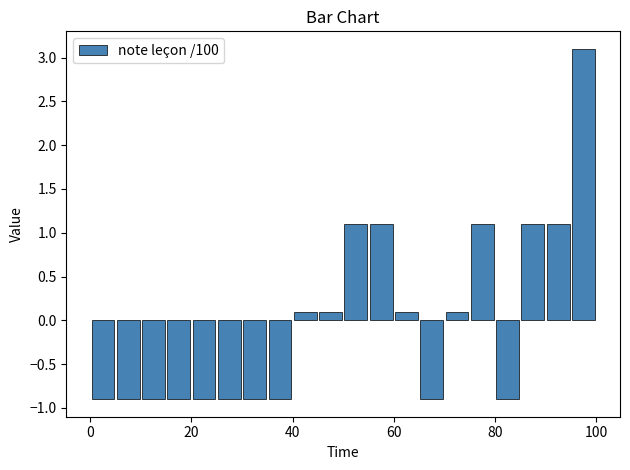

Around what value on the x-axis is the tallest bar? Give the approximate position of its centre, as read against the axis.

98